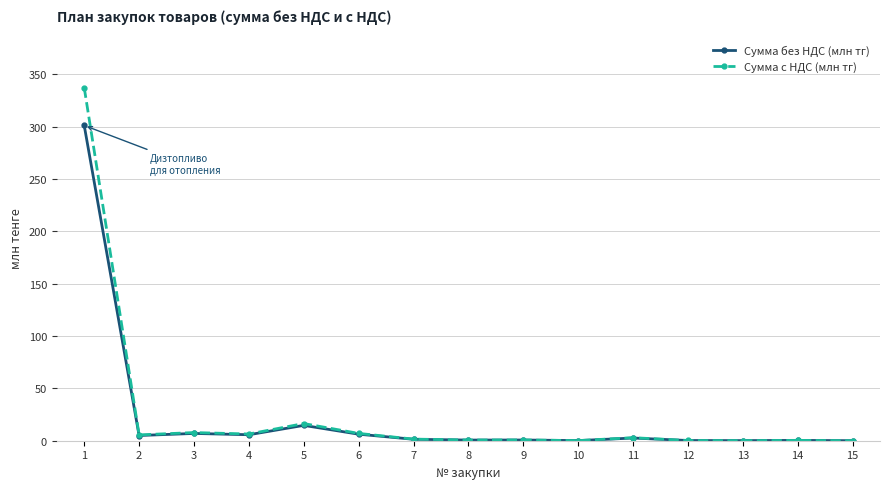

List the series in order of their peak value, highest first.

Сумма с НДС (млн тг), Сумма без НДС (млн тг)